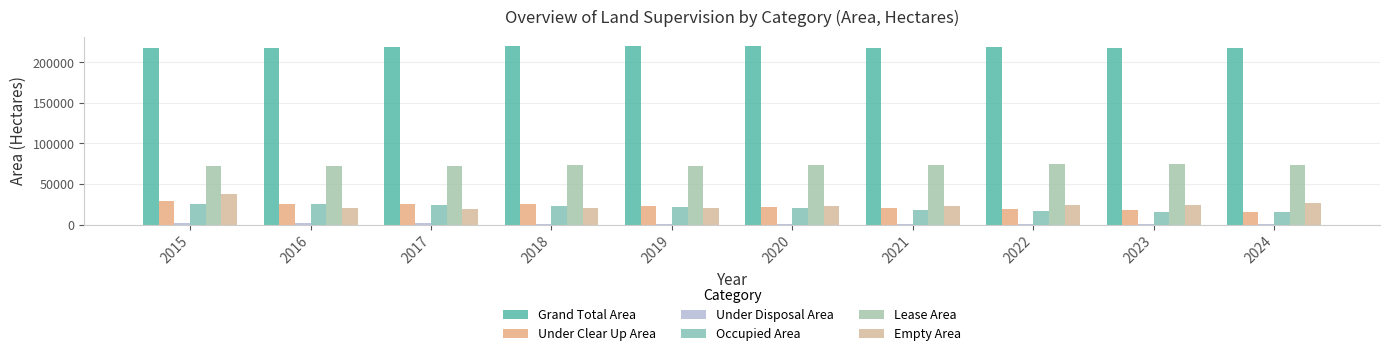

What is the average value of the Under Disposal Area series?

1348